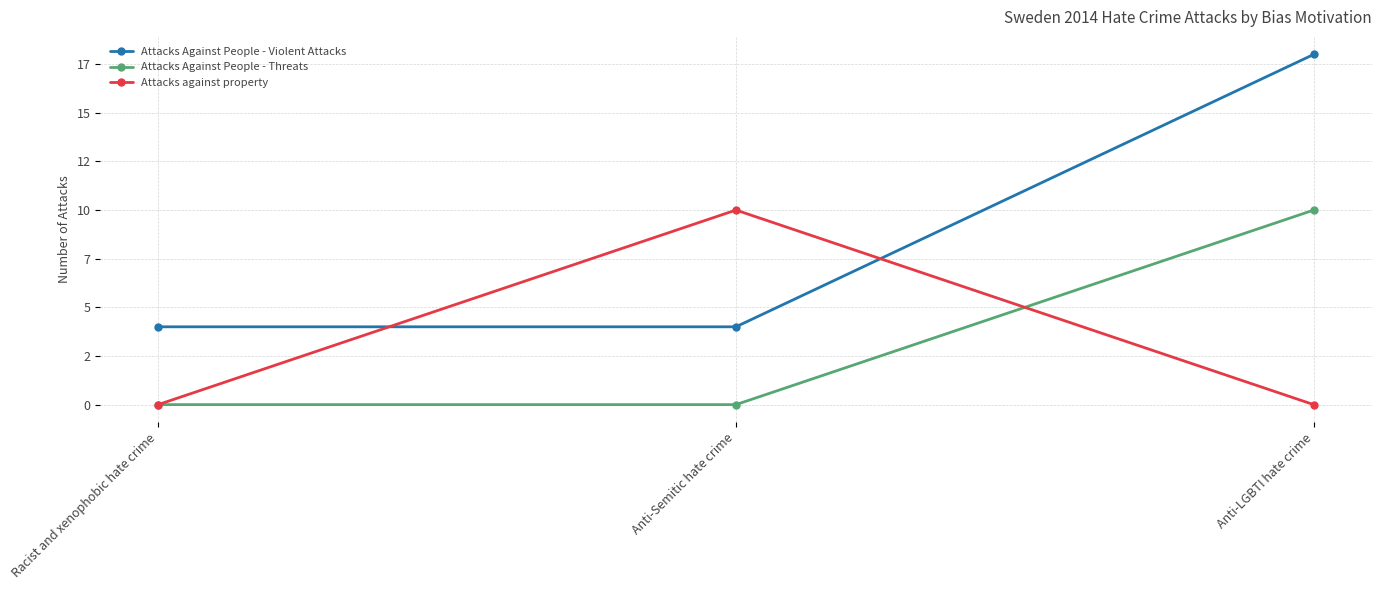

Which label corresponds to the largest value in the chart?

Anti-LGBTI hate crime